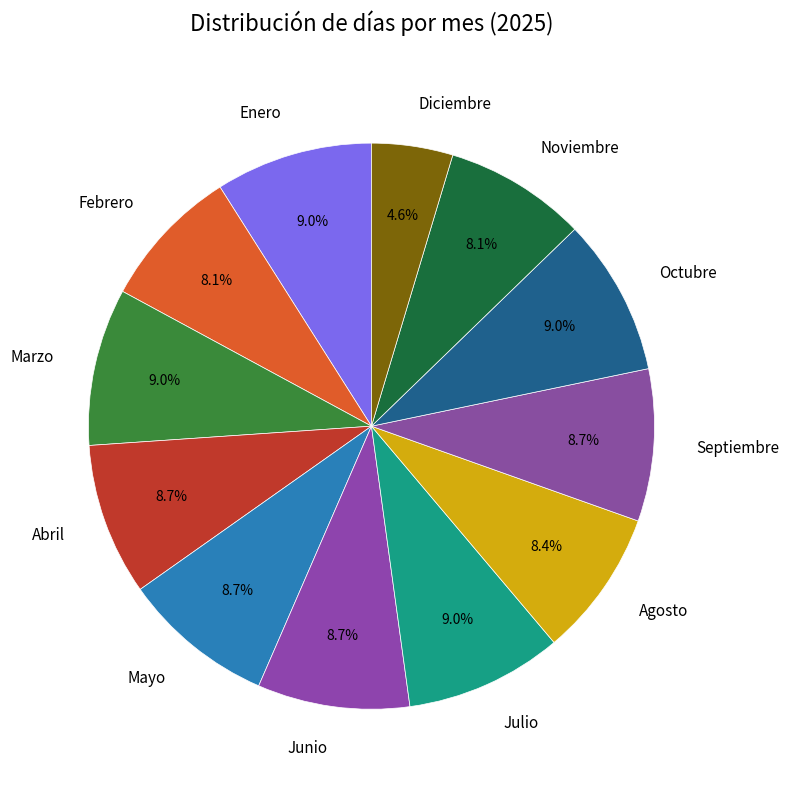

What is the ratio of the value at Octubre to the value at Abril?

1.0